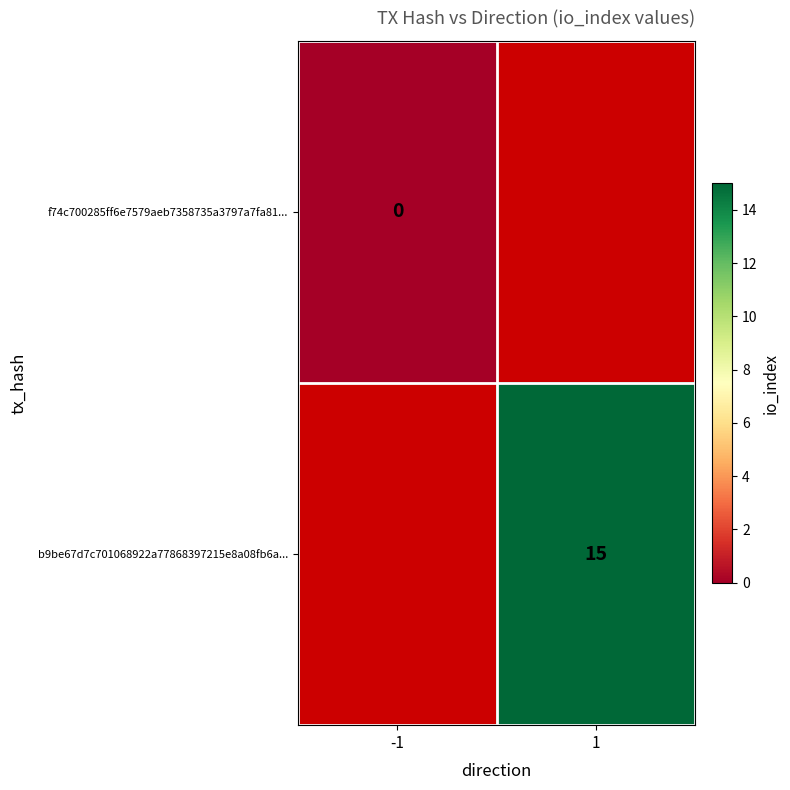

Is the value of b9be67d7c701068922a77868397215e8a08fb6a... at 1 greater than the value of f74c700285ff6e7579aeb7358735a3797a7fa81... at -1?

Yes